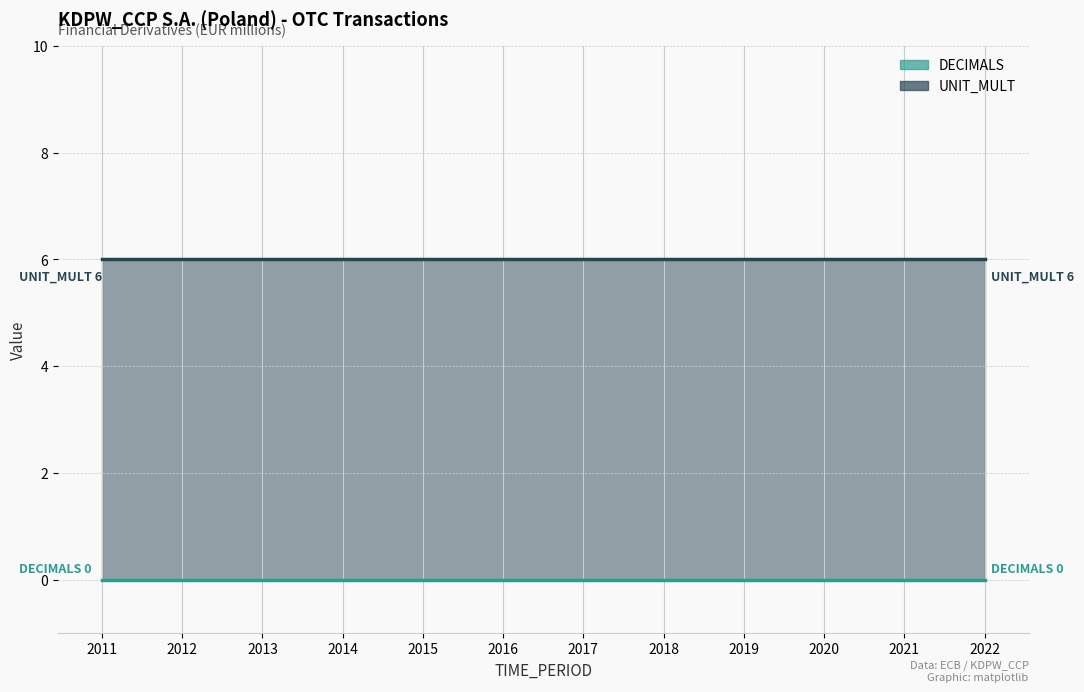

Is it true that DECIMALS equals 0 at 2017?

True